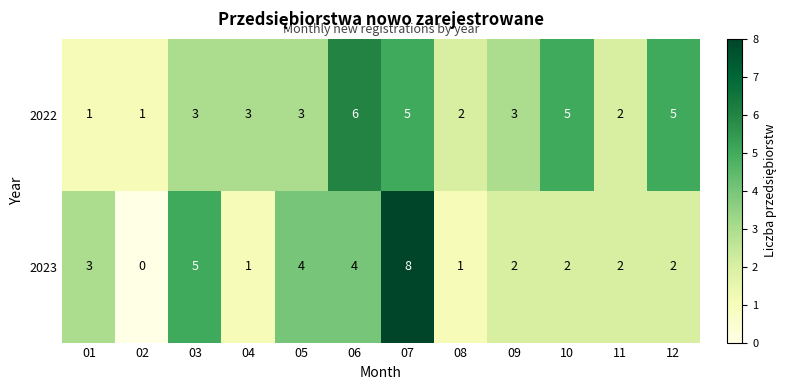

Reading right to left, extract all data points from this chart.

2022: 5	2	5	3	2	5	6	3	3	3	1	1
2023: 2	2	2	2	1	8	4	4	1	5	0	3